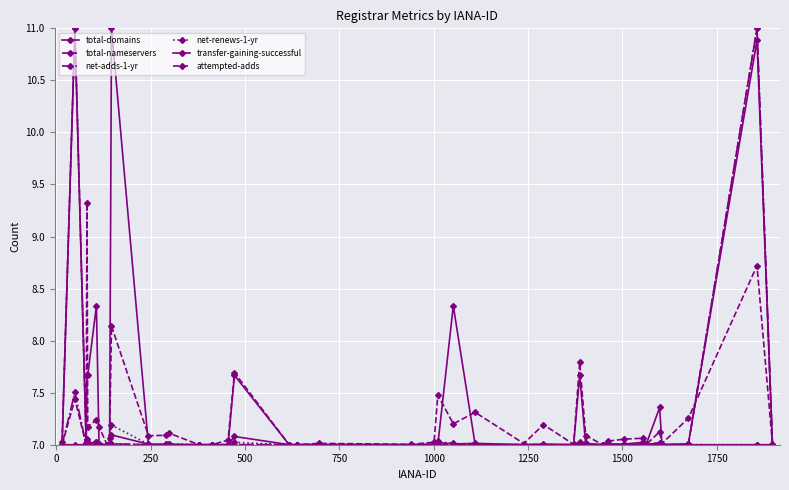

How many lines are shown in the chart?

6